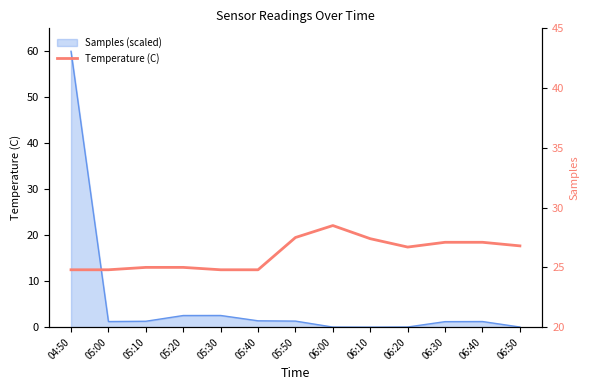

What is the label of the 2nd point from the right?

06:40